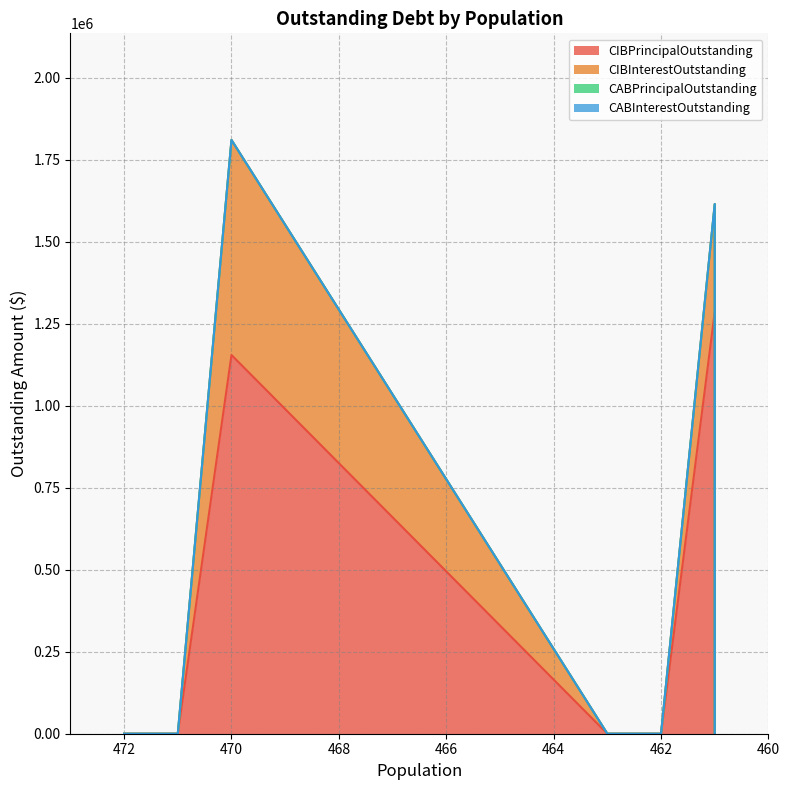

What is the greatest value displayed?

1286000.0